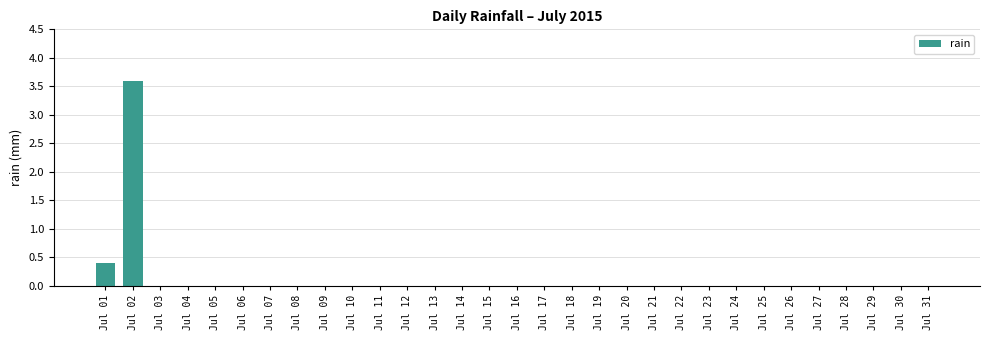

What is the maximum value shown in the chart?

3.6